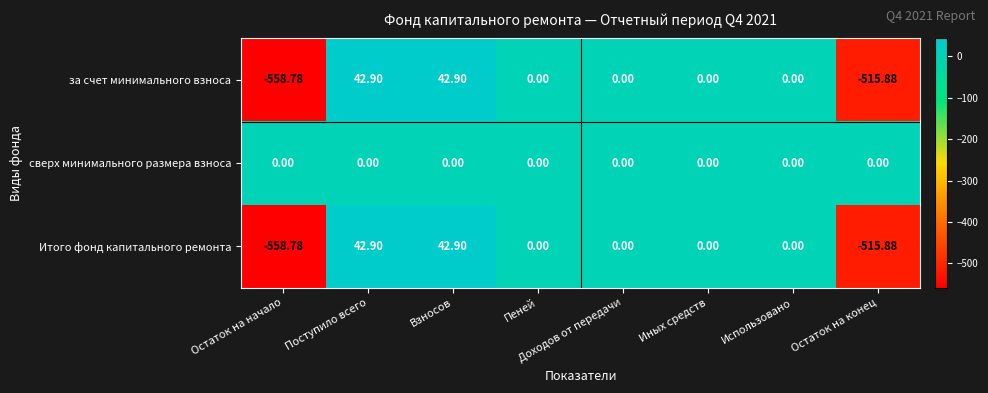

Which label corresponds to the smallest value in the chart?

Остаток на начало